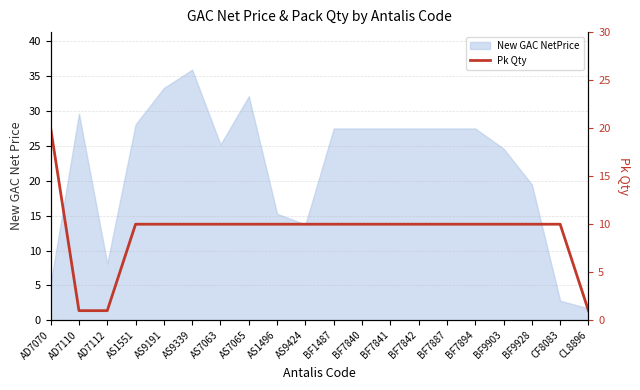

What position from the right is AS7065?

13